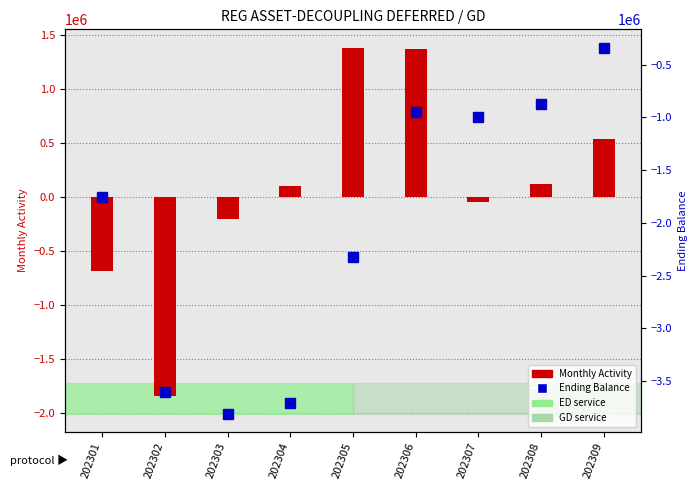

Is the value of Ending Balance at 202306 greater than the value of Monthly Activity at 202302?

Yes